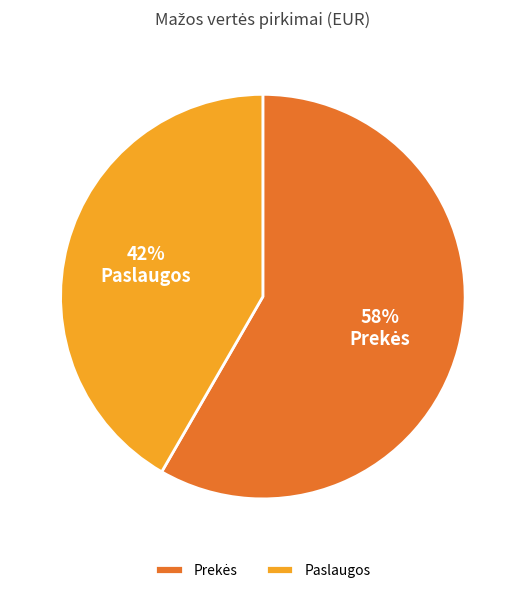

To the nearest percent, what percentage of the pie is Paslaugos?

42%